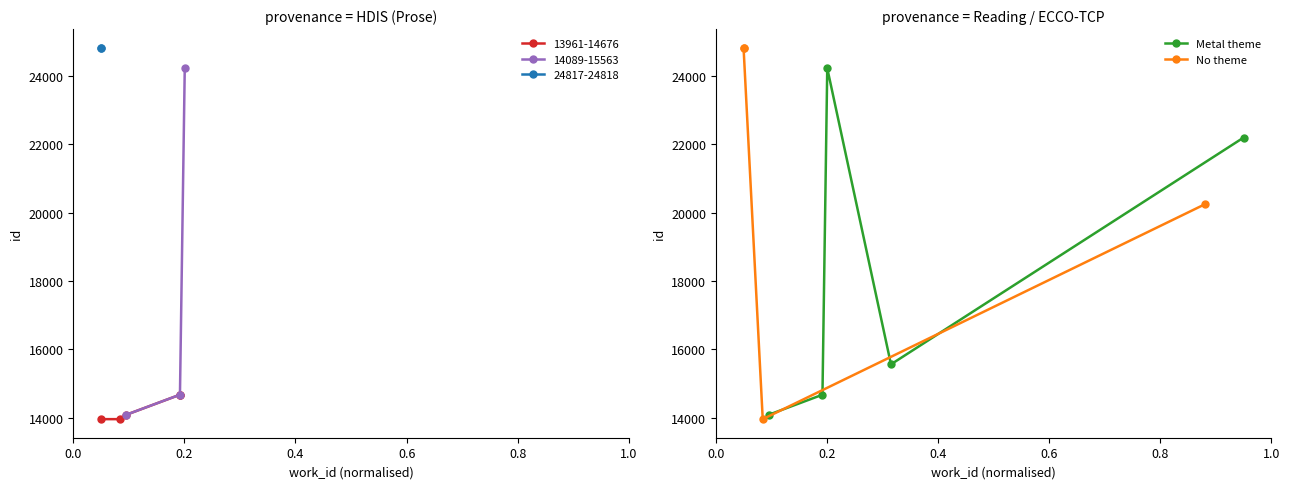

In Metal theme, how many points are higher than both neighbors (excluding endpoints)?

1